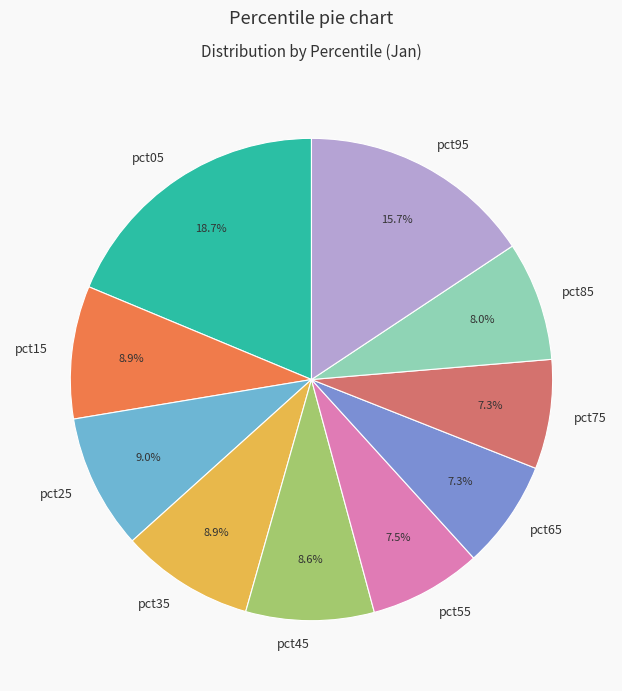

What is the largest slice in the pie chart?

pct05